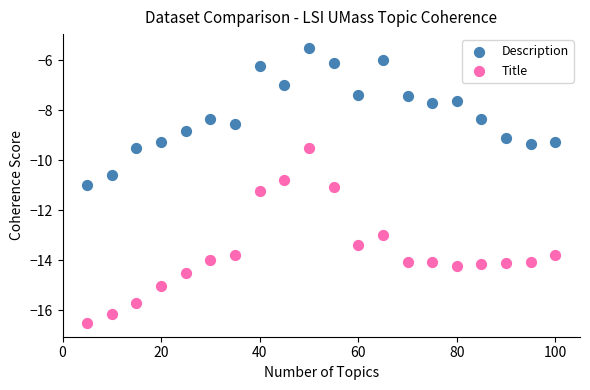

Across all data points, what is the range of Y values (max minus min)?

11.0